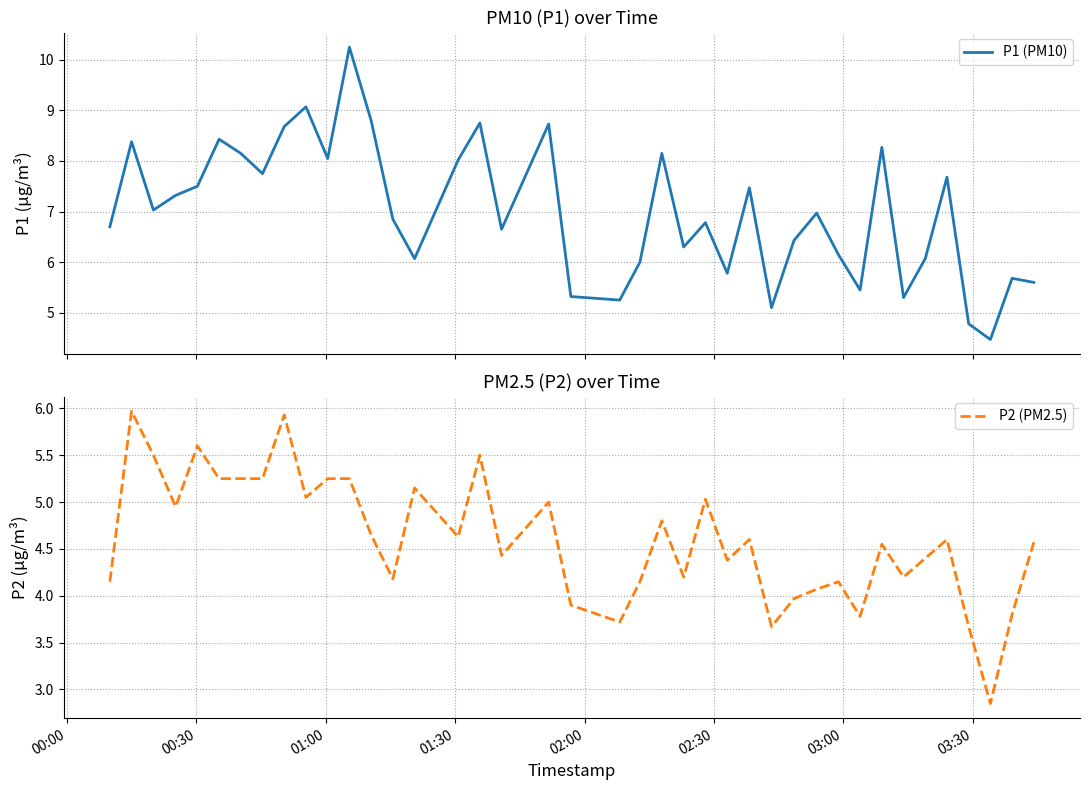

Rank the series by their maximum value, from lowest to highest.

P2 (PM2.5), P1 (PM10)